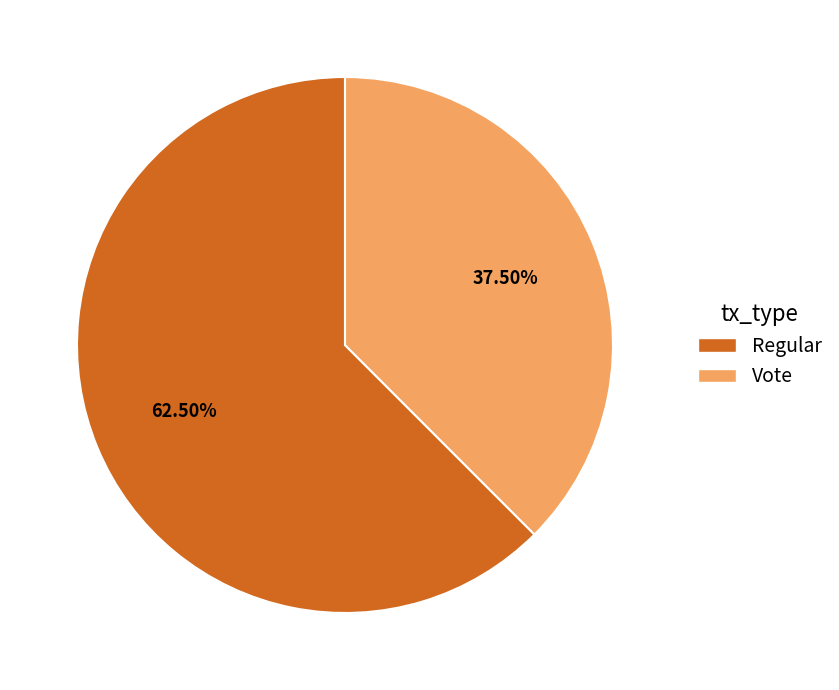

How many slices are in this pie chart?

2